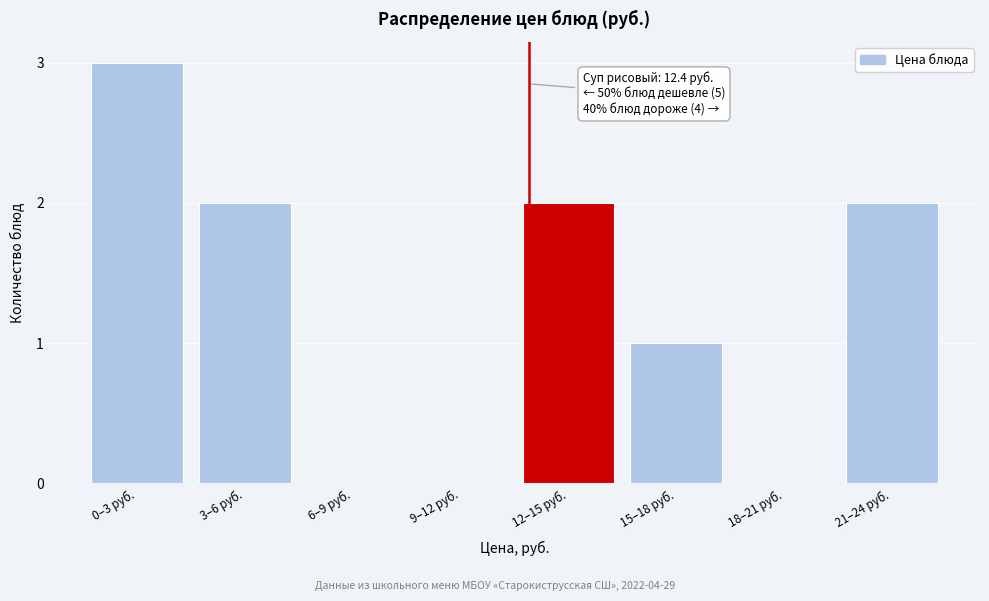

Reading right to left, transcribe all the data shown in this chart.

21–24 руб.=2	18–21 руб.=0	15–18 руб.=1	12–15 руб.=2	9–12 руб.=0	6–9 руб.=0	3–6 руб.=2	0–3 руб.=3